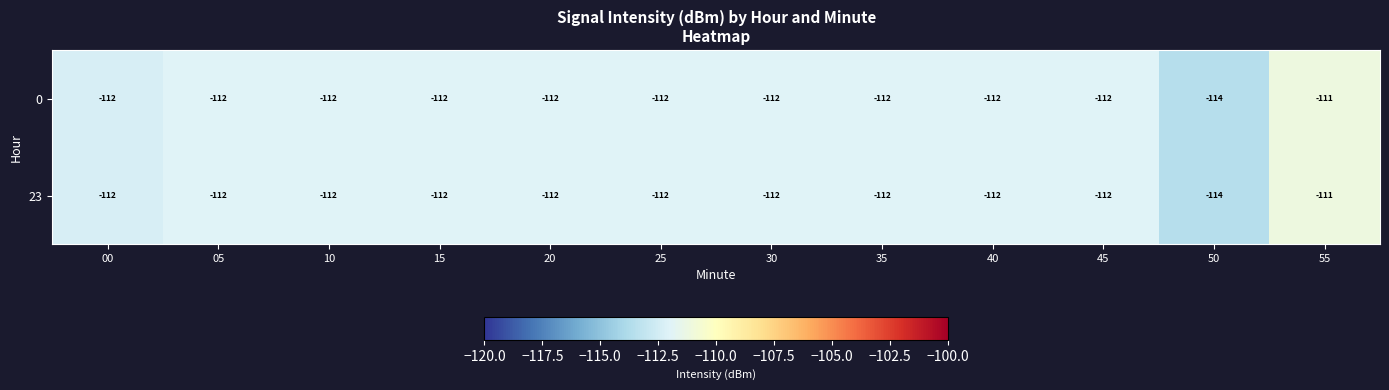

Reading left to right, transcribe all the data shown in this chart.

0: -112	-112	-112	-112	-112	-112	-112	-112	-112	-112	-114	-111
23: -112	-112	-112	-112	-112	-112	-112	-112	-112	-112	-114	-111